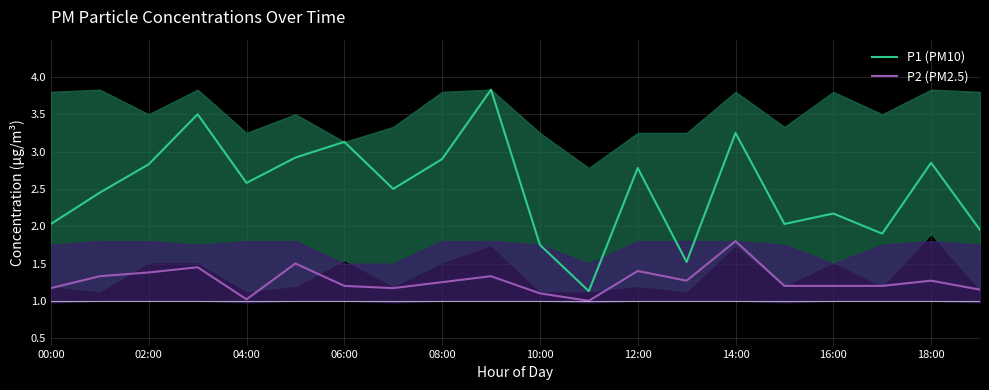

What is the maximum value shown in the chart?

3.8